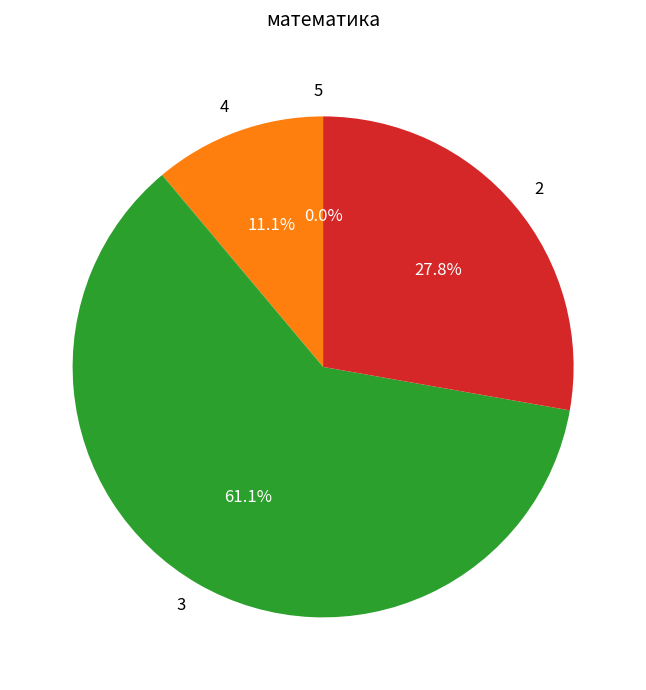

To the nearest percent, what is the difference between the largest and smallest slice percentages?

61%